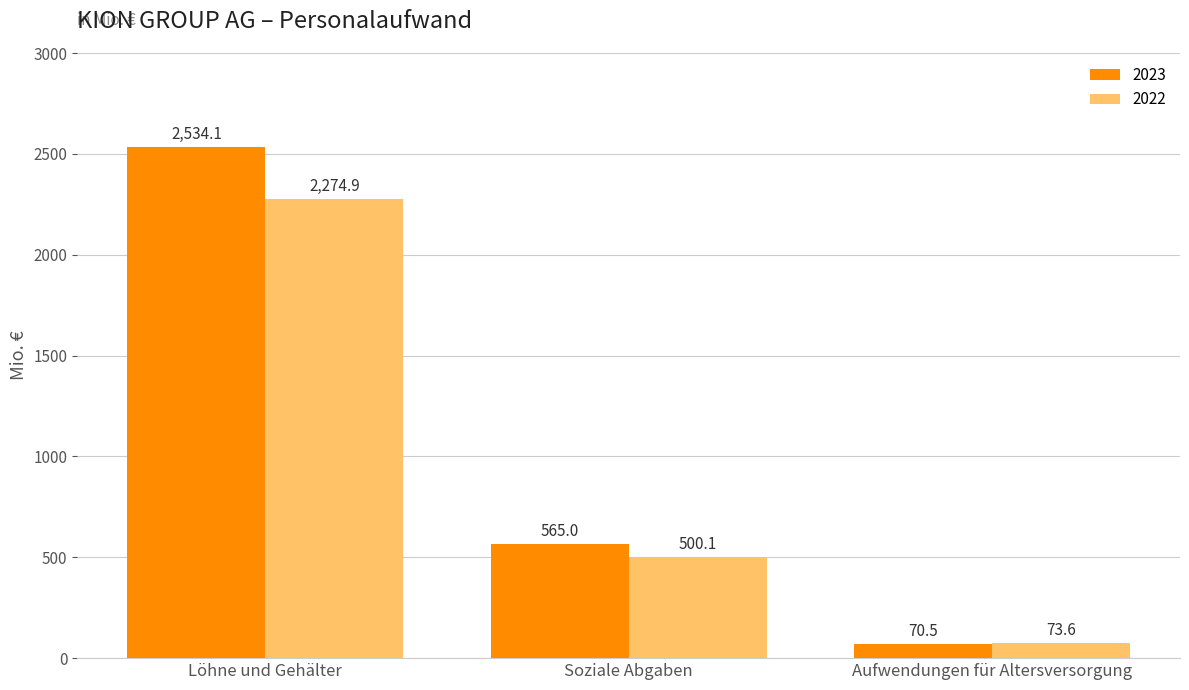

What is the difference between the maximum and minimum values in the 2022 series?

2201.3